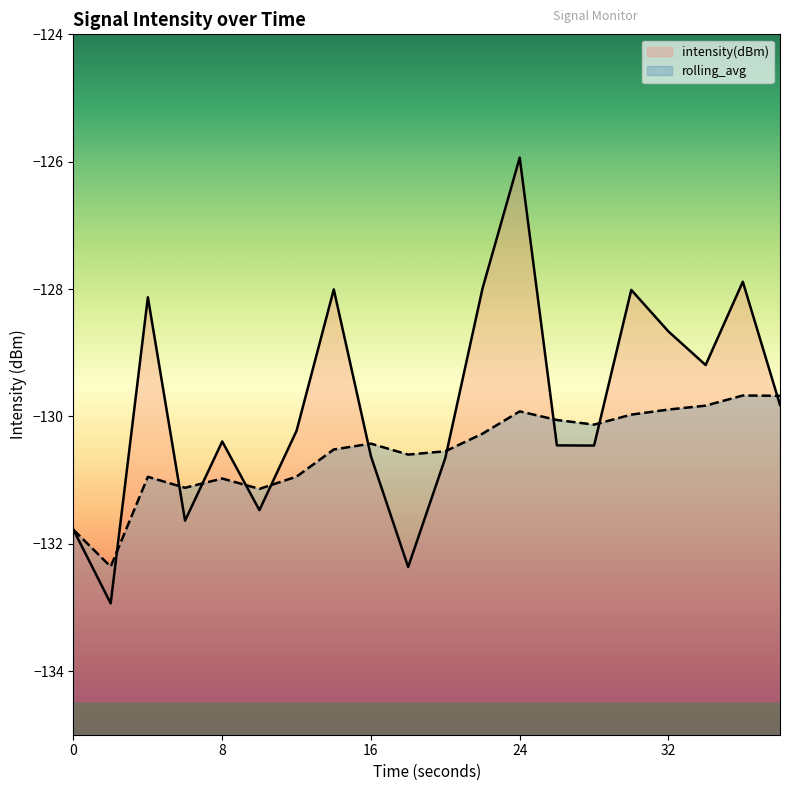

Reading right to left, what are all the values shown in this chart?

intensity(dBm): -129.8	-127.9	-129.2	-128.7	-128.0	-130.5	-130.5	-125.9	-128.0	-130.7	-132.4	-130.6	-128.0	-130.2	-131.5	-130.4	-131.6	-128.1	-132.9	-131.8
rolling_avg: -129.7	-129.7	-129.8	-129.9	-130.0	-130.1	-130.1	-129.9	-130.3	-130.5	-130.6	-130.4	-130.5	-130.9	-131.1	-131.0	-131.1	-130.9	-132.4	-131.8